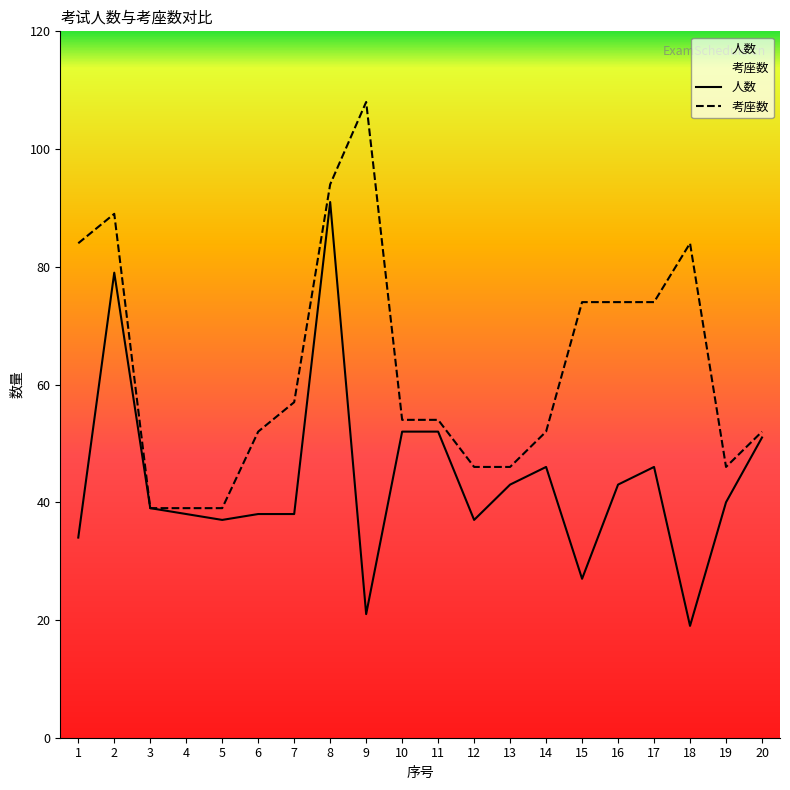

Which series has the largest total across all categories?

考座数